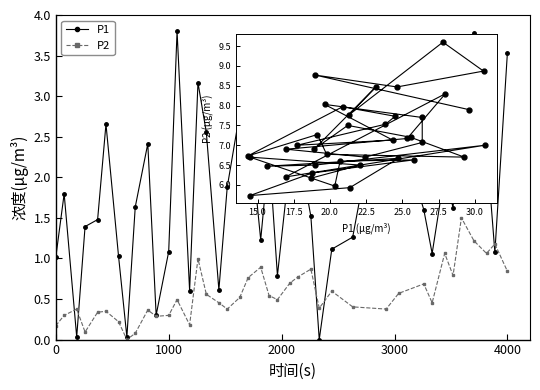

What is the value of the P2 point at the 4th from the left?

0.1